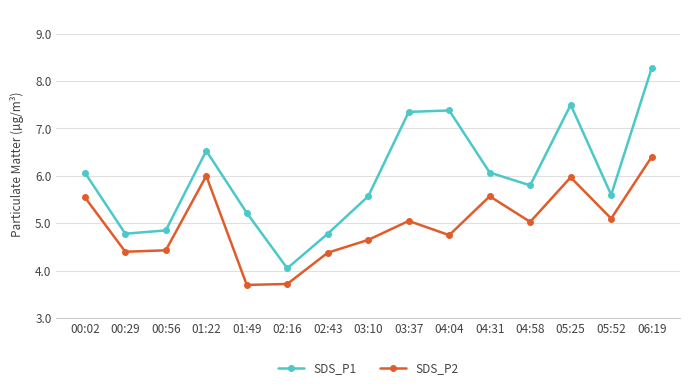

Is the value of SDS_P1 at 06:19 greater than the value of SDS_P2 at 00:02?

Yes